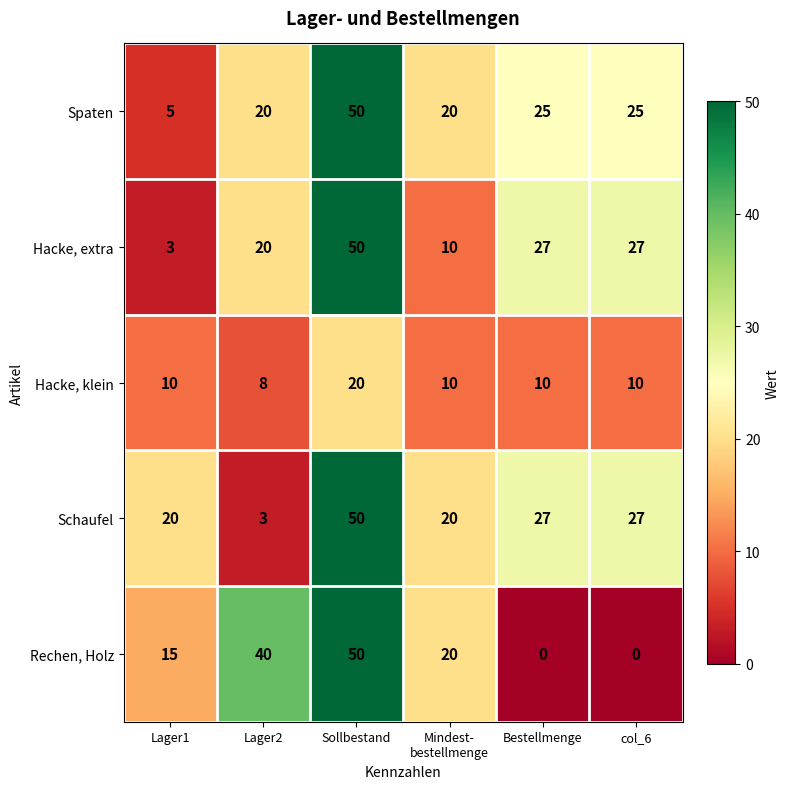

Count the Spaten values in the range 20 to 25.

4